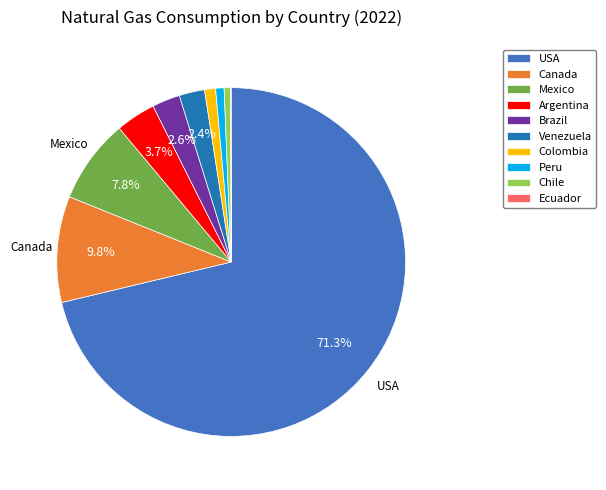

What percentage is the Argentina slice, to the nearest percent?

4%